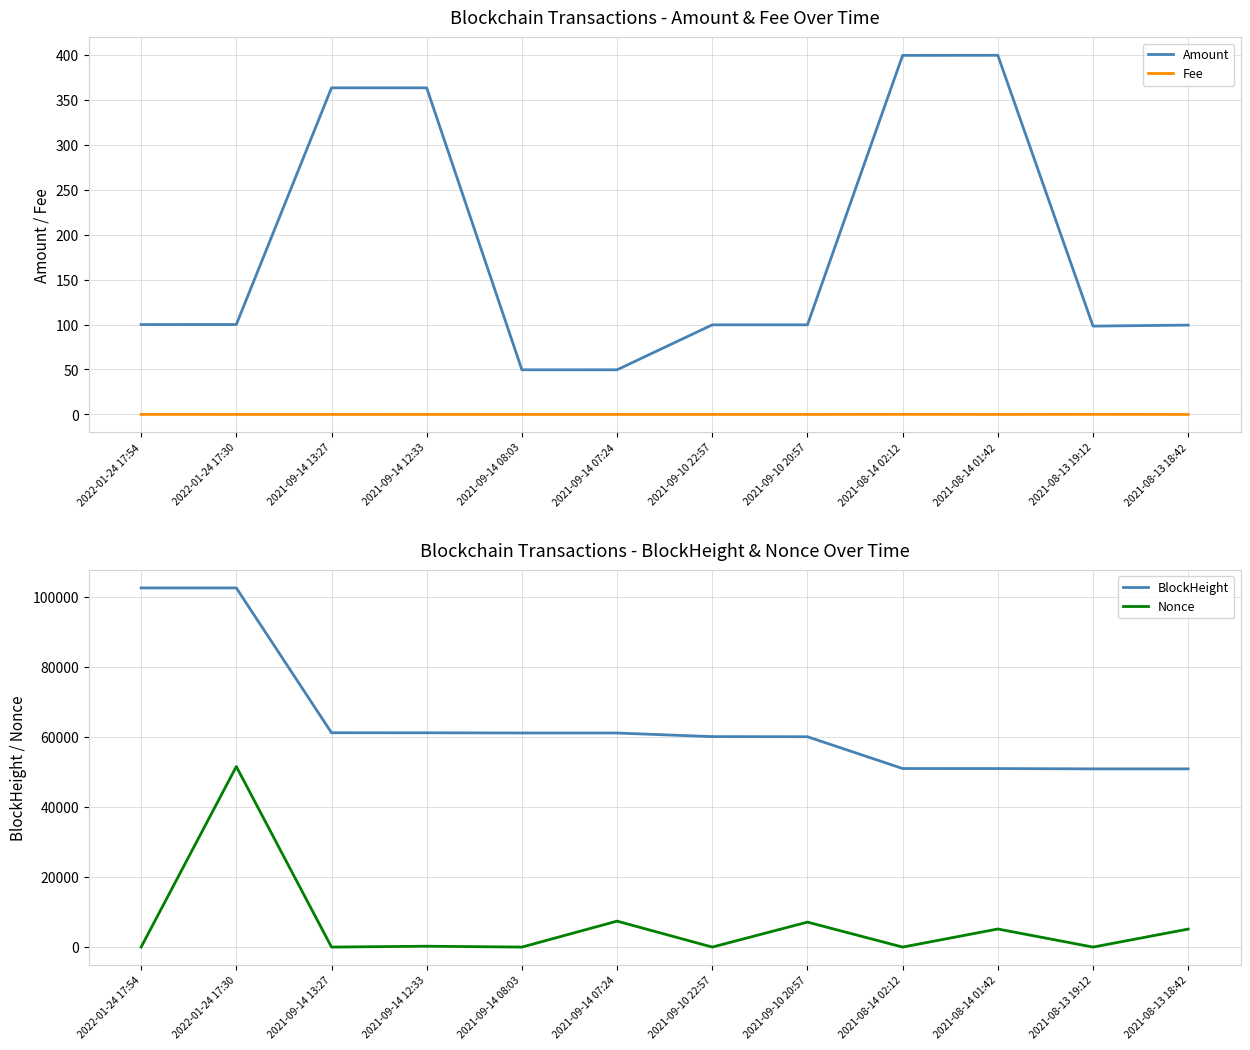

Where is the first local minimum for Amount?

2021-09-14 08:03